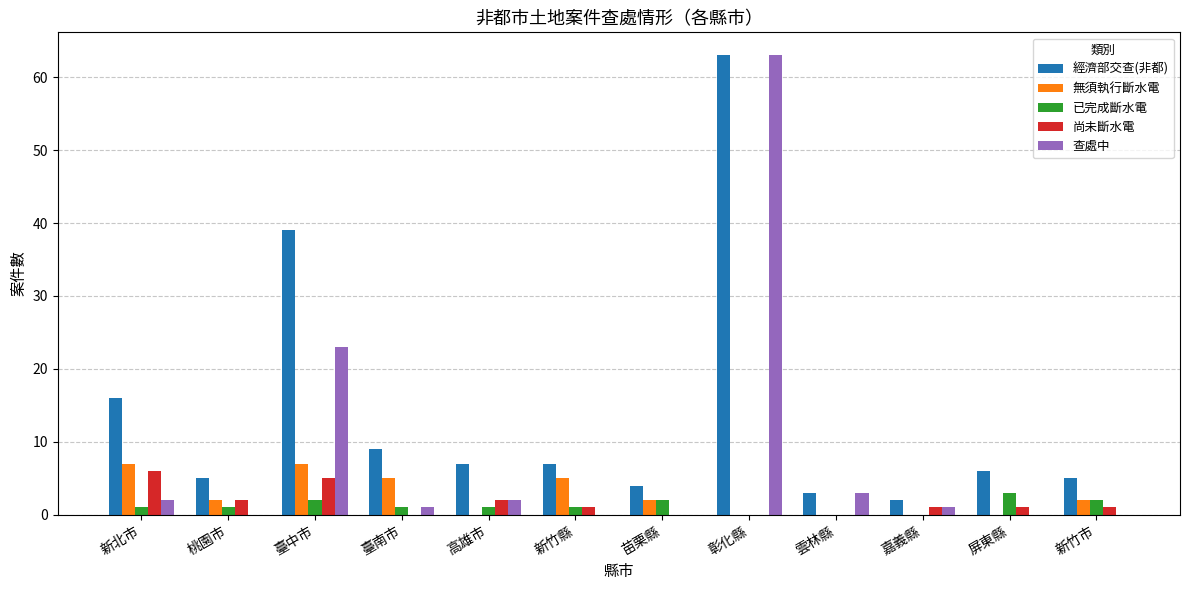

What is the spread (max minus min) of values at 臺中市?

37